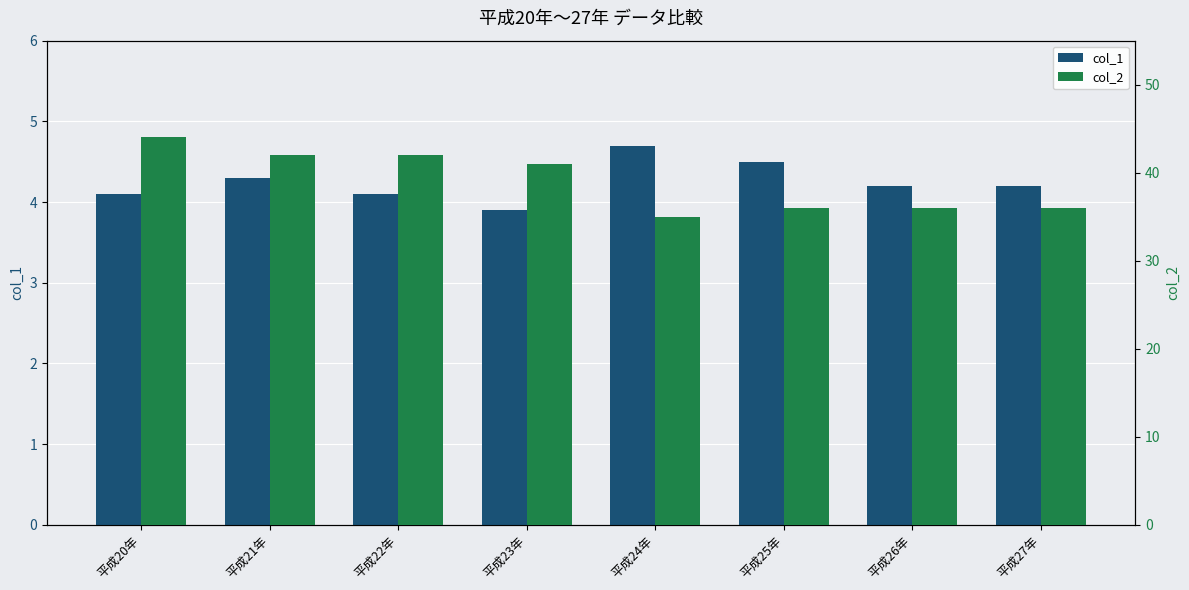

How many data points in col_2 are above 41?

3